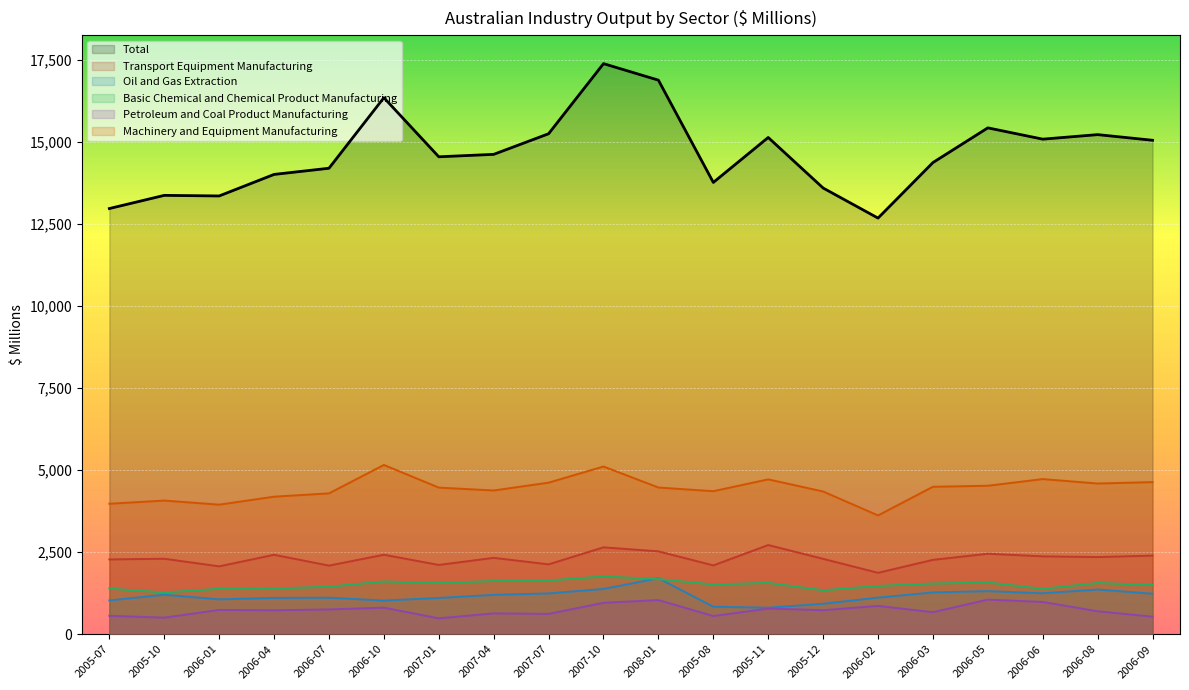

Reading left to right, extract all data points from this chart.

Total: 2005-07=12965	2005-10=13366	2006-01=13348	2006-04=14004	2006-07=14192	2006-10=16341	2007-01=14541	2007-04=14615	2007-07=15243	2007-10=17378	2008-01=16875	2005-08=13760	2005-11=15129	2005-12=13590	2006-02=12674	2006-03=14365	2006-05=15422	2006-06=15078	2006-08=15216	2006-09=15044
Transport Equipment Manufacturing: 2005-07=2278	2005-10=2299	2006-01=2067	2006-04=2419	2006-07=2090	2006-10=2421	2007-01=2110	2007-04=2326	2007-07=2128	2007-10=2646	2008-01=2524	2005-08=2096	2005-11=2716	2005-12=2296	2006-02=1870	2006-03=2265	2006-05=2451	2006-06=2372	2006-08=2350	2006-09=2394
Oil and Gas Extraction: 2005-07=1030	2005-10=1203	2006-01=1062	2006-04=1106	2006-07=1112	2006-10=1026	2007-01=1104	2007-04=1199	2007-07=1243	2007-10=1379	2008-01=1705	2005-08=837	2005-11=808	2005-12=928	2006-02=1115	2006-03=1273	2006-05=1312	2006-06=1247	2006-08=1361	2006-09=1233
Basic Chemical and Chemical Product Manufacturing: 2005-07=1391	2005-10=1272	2006-01=1384	2006-04=1394	2006-07=1447	2006-10=1608	2007-01=1562	2007-04=1622	2007-07=1638	2007-10=1760	2008-01=1679	2005-08=1515	2005-11=1566	2005-12=1338	2006-02=1471	2006-03=1545	2006-05=1577	2006-06=1384	2006-08=1561	2006-09=1503
Petroleum and Coal Product Manufacturing: 2005-07=560	2005-10=505	2006-01=740	2006-04=729	2006-07=755	2006-10=809	2007-01=484	2007-04=635	2007-07=620	2007-10=956	2008-01=1040	2005-08=554	2005-11=781	2005-12=732	2006-02=862	2006-03=671	2006-05=1054	2006-06=982	2006-08=699	2006-09=535
Machinery and Equipment Manufacturing: 2005-07=3973	2005-10=4071	2006-01=3946	2006-04=4189	2006-07=4290	2006-10=5156	2007-01=4465	2007-04=4378	2007-07=4616	2007-10=5108	2008-01=4468	2005-08=4356	2005-11=4716	2005-12=4347	2006-02=3618	2006-03=4491	2006-05=4522	2006-06=4725	2006-08=4590	2006-09=4633